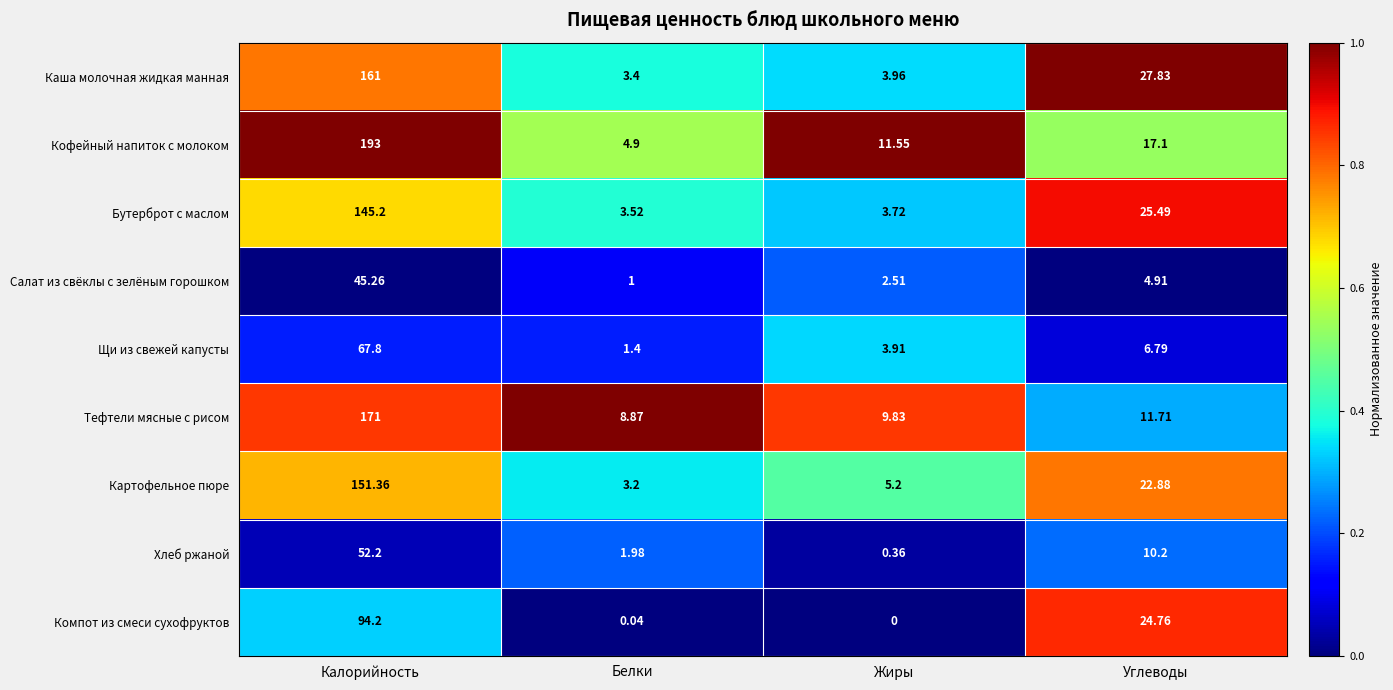

List the labels in order of Хлеб ржаной value, largest first.

Калорийность, Углеводы, Белки, Жиры